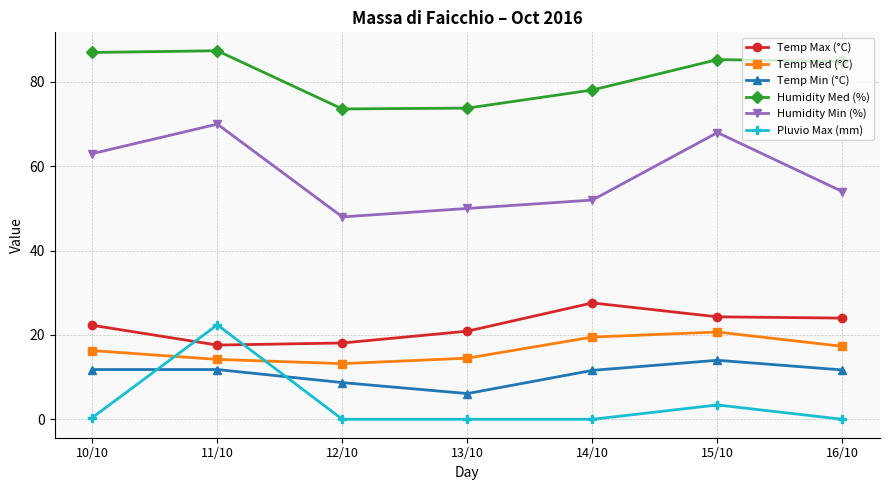

What is the greatest value displayed?

87.4